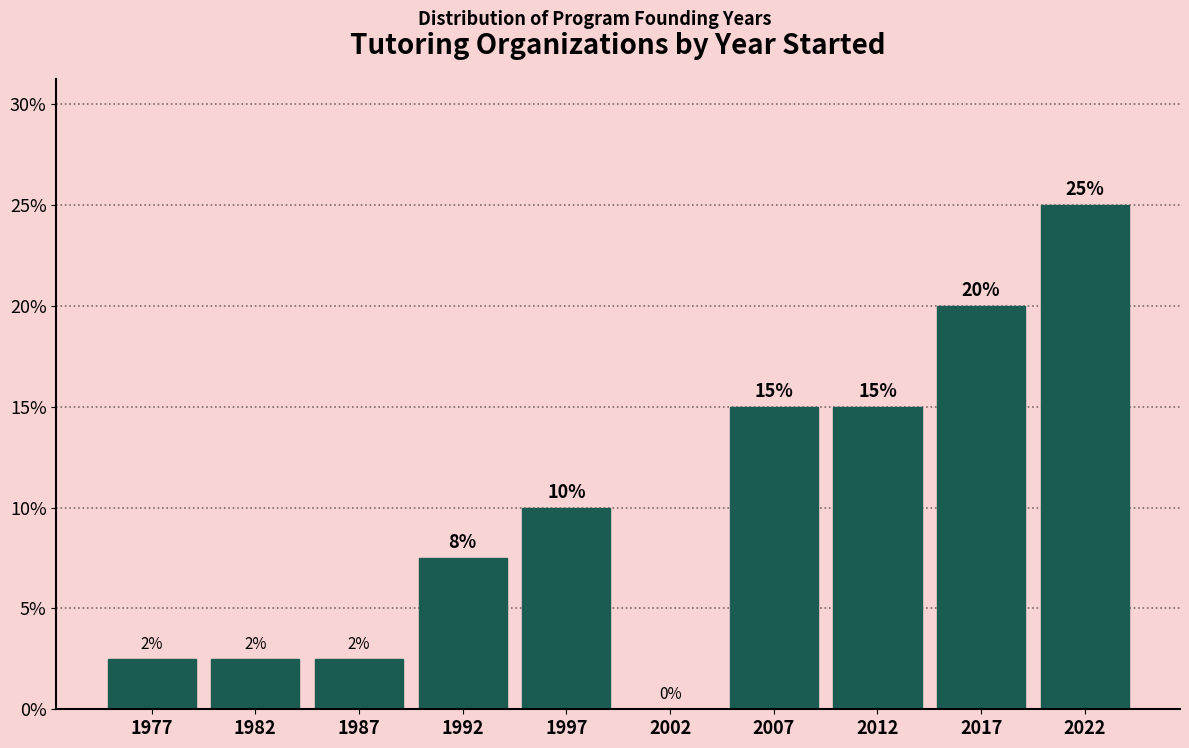

Over which range of the x-axis is the bar tallest?

2020 to 2025